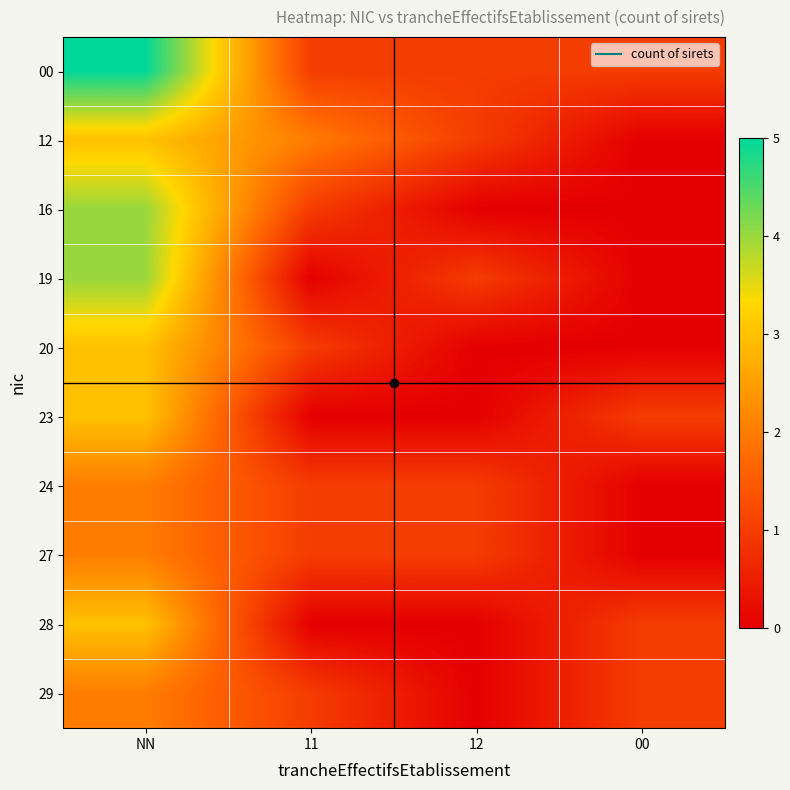

List the series in order of their peak value, highest first.

00, 16, 19, 12, 20, 23, 28, 24, 27, 29